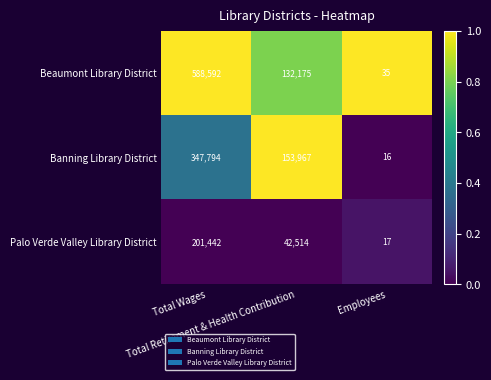

Which series has the largest range (max minus min)?

Beaumont Library District